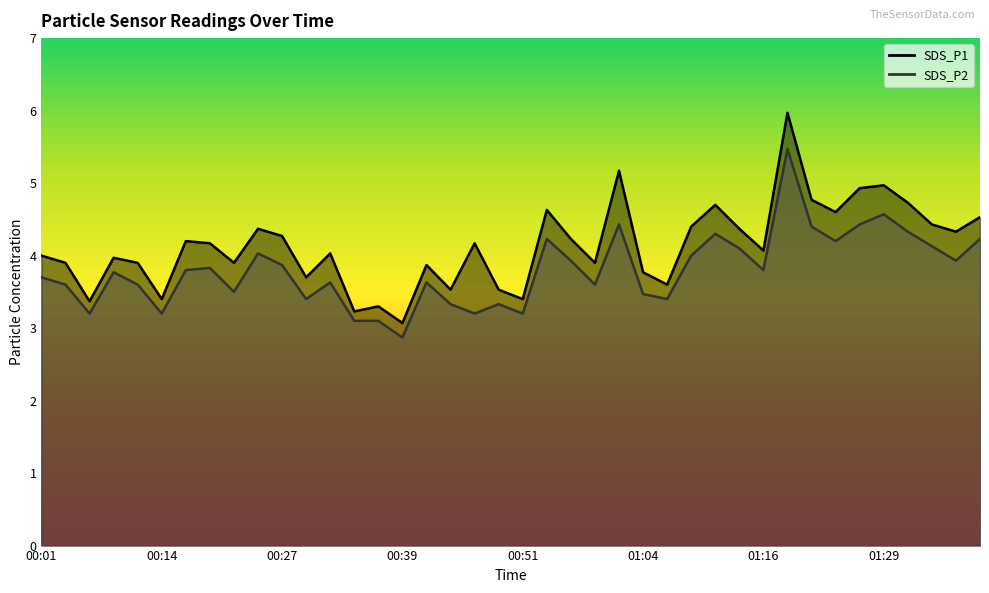

At 01:31, list the series in order from smallest to largest.

SDS_P2, SDS_P1